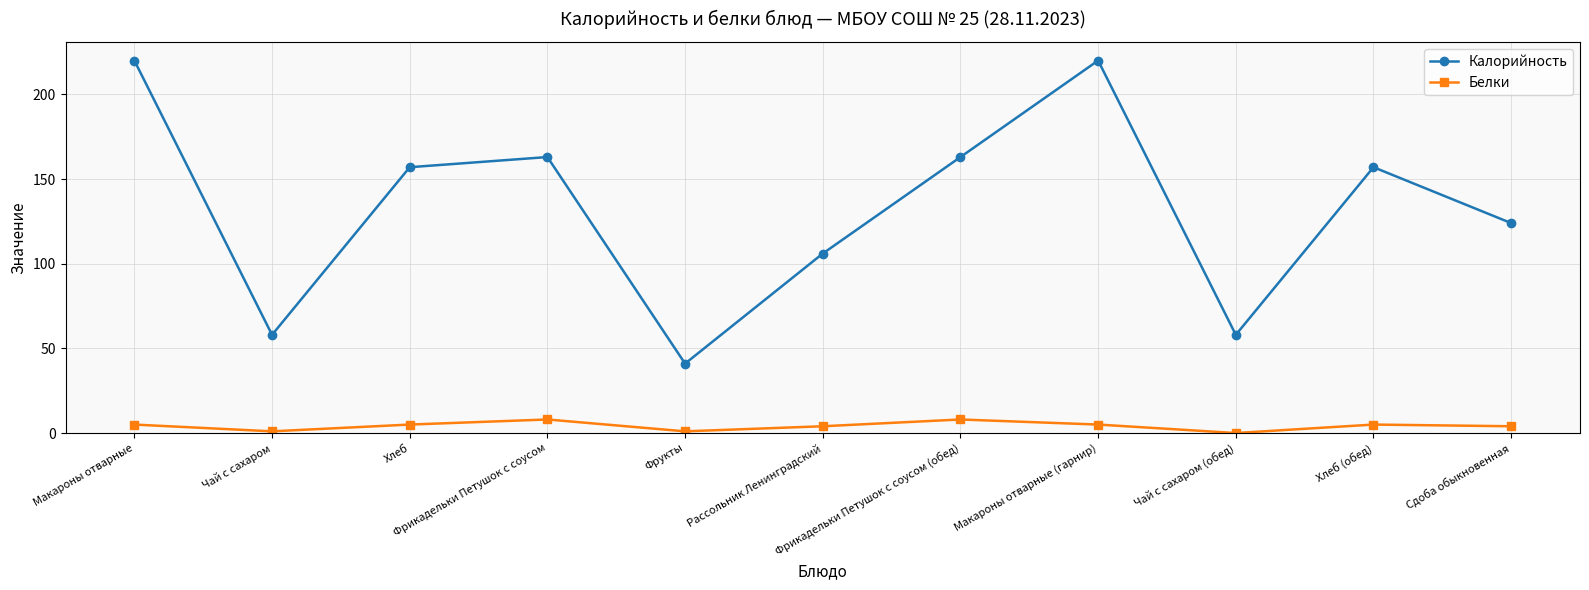

Rank the series by their maximum value, from lowest to highest.

Белки, Калорийность